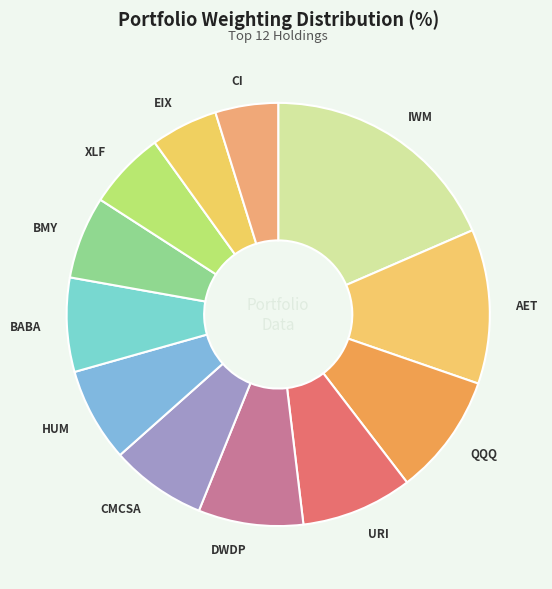

True or false: HUM accounts for 19% of the total.

False